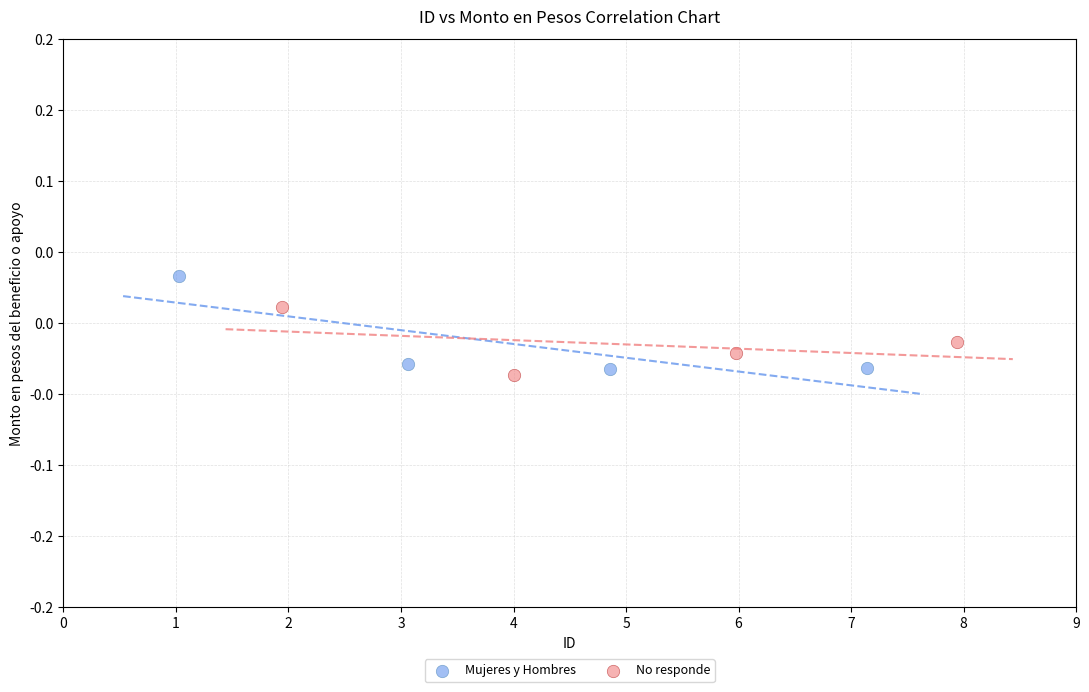

What are all the series names shown in the legend?

Mujeres y Hombres, No responde